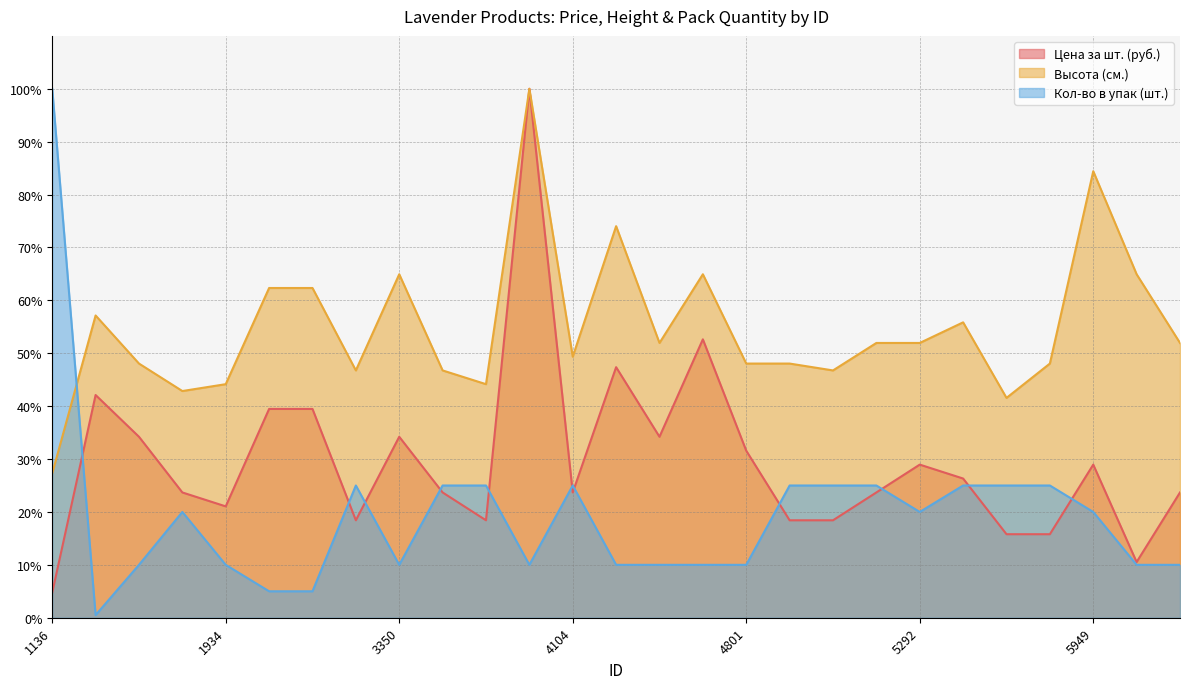

At which category does Цена за шт. (руб.) reach its first local peak?

1212